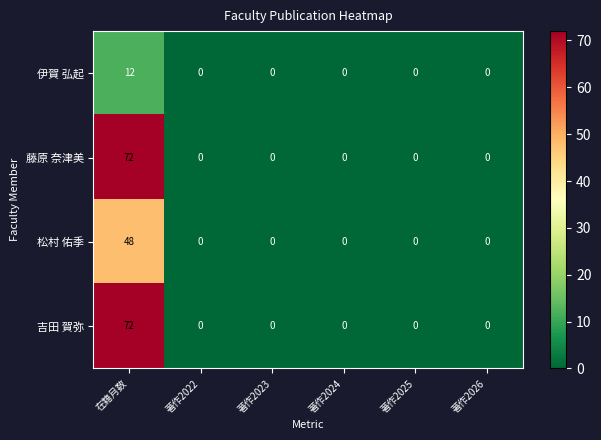

Is it true that 松村 佑季 equals 0 at 著作2025?

True